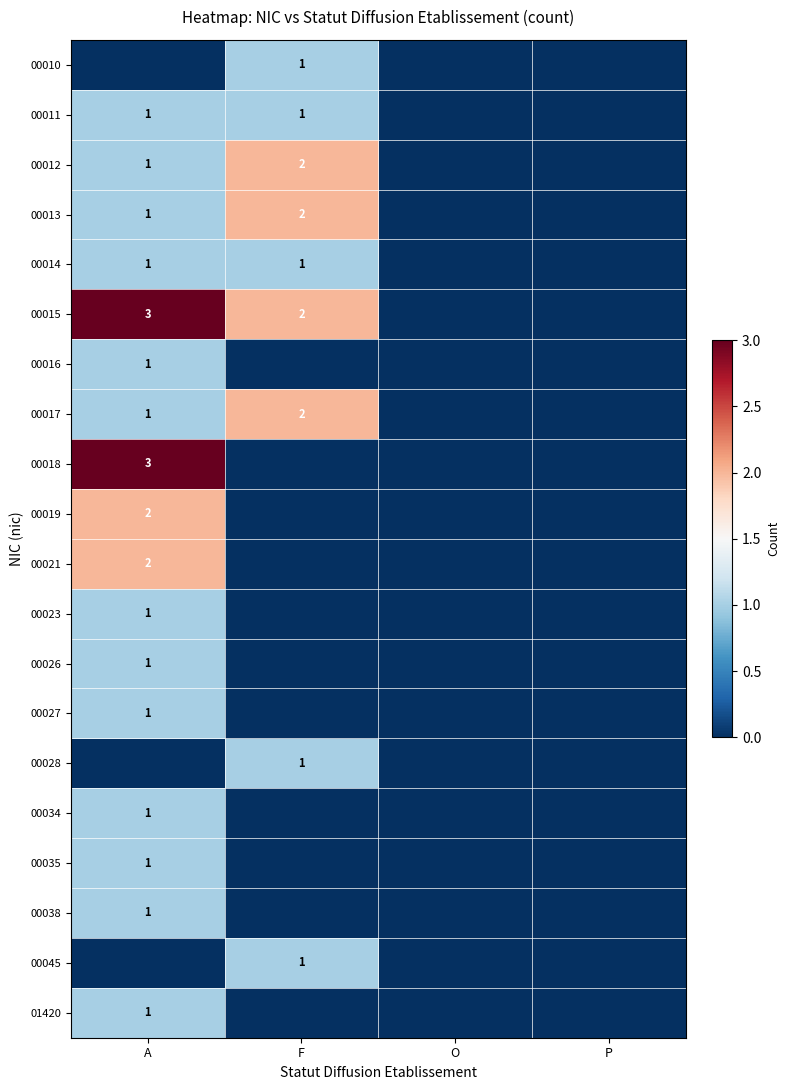

True or false: 00014 has a value of 1 at F.

True